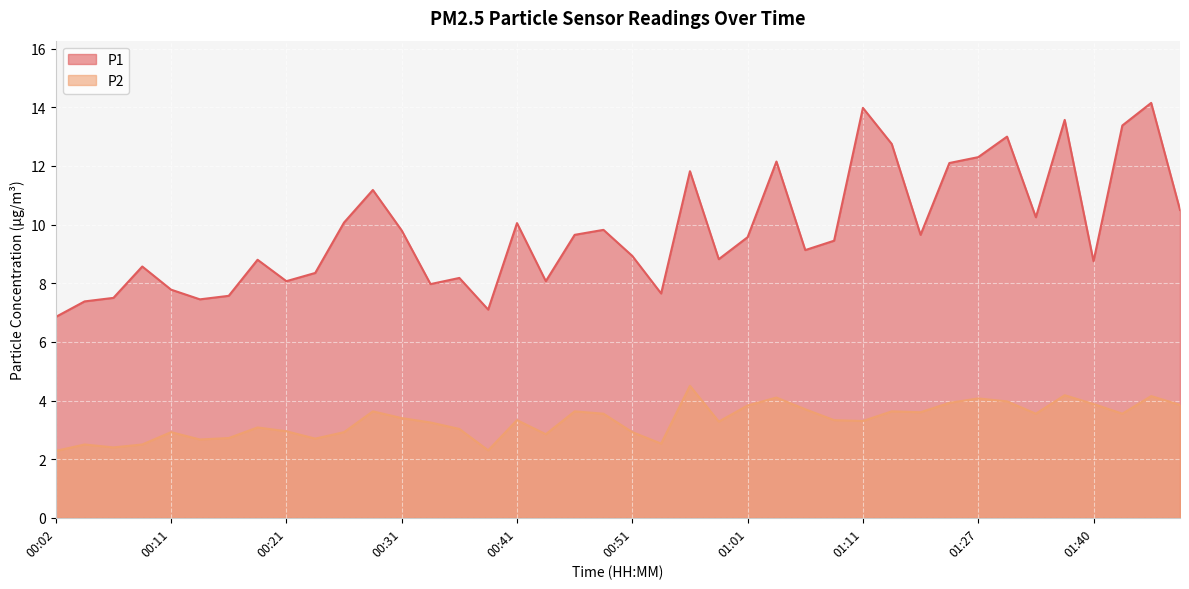

True or false: P1 has more than 2 points higher than both neighbors.

True